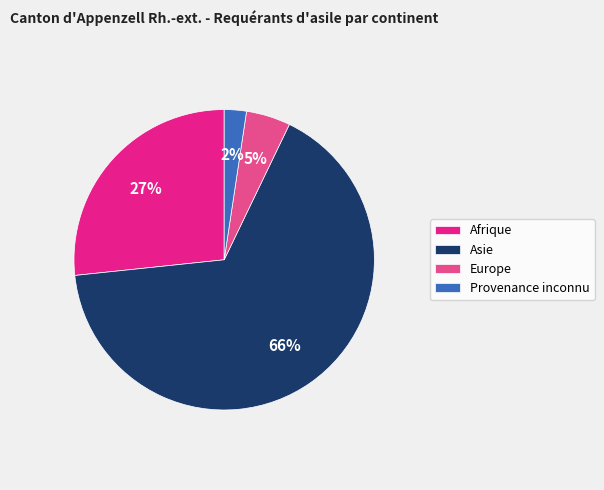

Which category has the biggest portion of the pie?

Asie